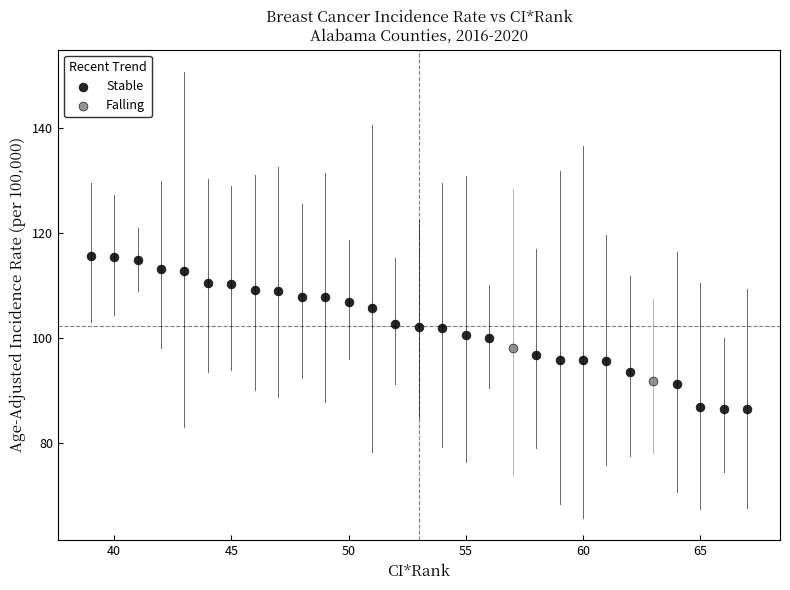

What are all the series names shown in the legend?

Stable, Falling